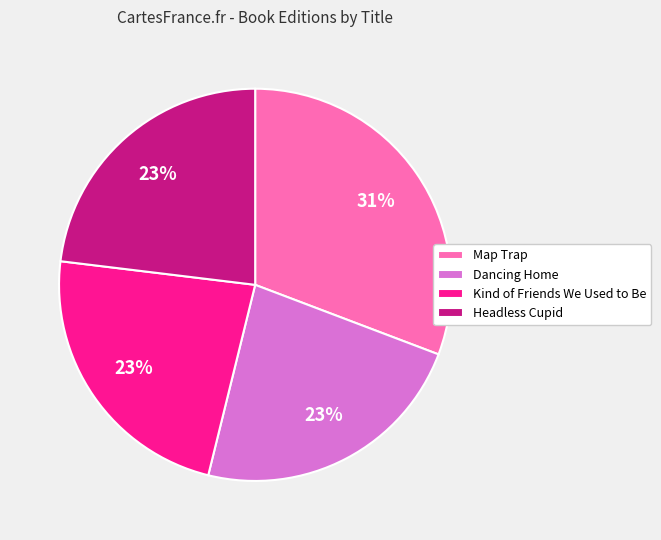

Which slice is the largest?

Map Trap